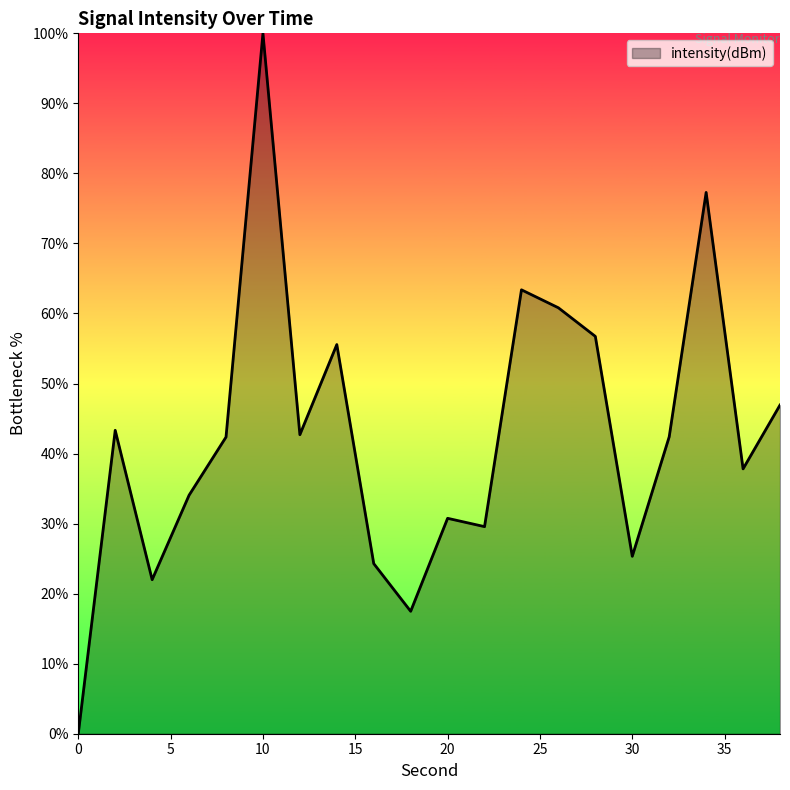

What is the difference between the maximum and minimum values?

100.0